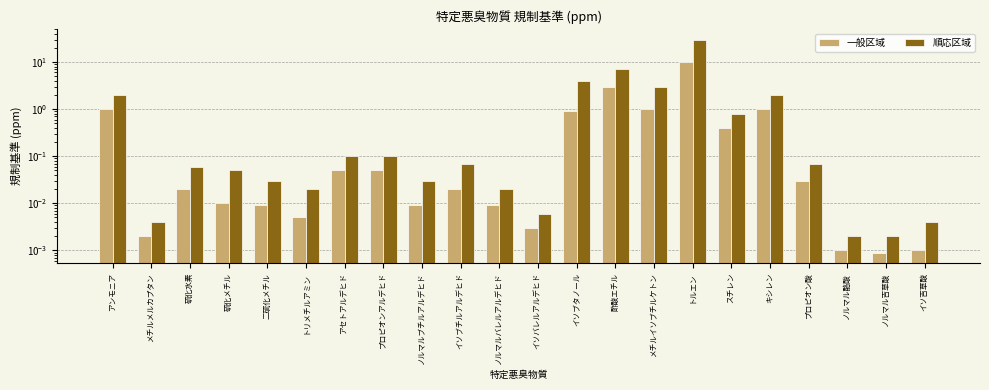

Rank the series by their maximum value, from highest to lowest.

順応区域, 一般区域